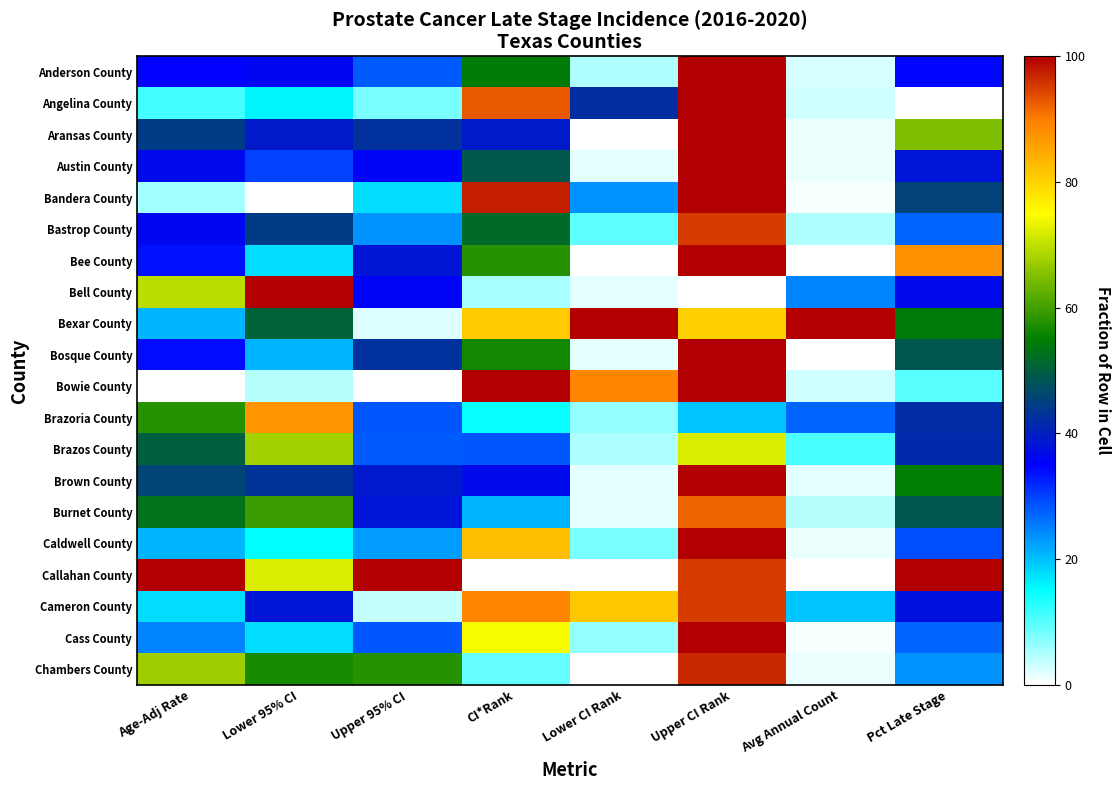

Reading left to right, extract all data points from this chart.

Anderson County: Age-Adj Rate=35.0	Lower 95% CI=36.1	Upper 95% CI=27.9	CI*Rank=54.5	Lower CI Rank=4.7	Upper CI Rank=100.0	Avg Annual Count=2.5	Pct Late Stage=34.4
Angelina County: Age-Adj Rate=11.2	Lower 95% CI=15.8	Upper 95% CI=8.2	CI*Rank=92.7	Lower CI Rank=42.2	Upper CI Rank=100.0	Avg Annual Count=3.1	Pct Late Stage=0.0
Aransas County: Age-Adj Rate=44.4	Lower 95% CI=39.2	Upper 95% CI=43.0	CI*Rank=39.1	Lower CI Rank=0.0	Upper CI Rank=100.0	Avg Annual Count=1.2	Pct Late Stage=65.1
Austin County: Age-Adj Rate=36.4	Lower 95% CI=29.7	Upper 95% CI=35.8	CI*Rank=49.1	Lower CI Rank=1.6	Upper CI Rank=100.0	Avg Annual Count=1.2	Pct Late Stage=38.3
Bandera County: Age-Adj Rate=5.6	Lower 95% CI=0.0	Upper 95% CI=17.9	CI*Rank=97.3	Lower CI Rank=23.4	Upper CI Rank=100.0	Avg Annual Count=0.6	Pct Late Stage=45.5
Bastrop County: Age-Adj Rate=36.0	Lower 95% CI=44.3	Upper 95% CI=23.8	CI*Rank=51.8	Lower CI Rank=9.4	Upper CI Rank=95.1	Avg Annual Count=5.0	Pct Late Stage=27.3
Bee County: Age-Adj Rate=33.6	Lower 95% CI=17.7	Upper 95% CI=38.6	CI*Rank=58.2	Lower CI Rank=0.0	Upper CI Rank=100.0	Avg Annual Count=0.0	Pct Late Stage=87.6
Bell County: Age-Adj Rate=69.6	Lower 95% CI=100.0	Upper 95% CI=35.5	CI*Rank=5.5	Lower CI Rank=1.6	Upper CI Rank=0.0	Avg Annual Count=24.8	Pct Late Stage=36.4
Bexar County: Age-Adj Rate=21.0	Lower 95% CI=50.6	Upper 95% CI=2.0	CI*Rank=80.9	Lower CI Rank=100.0	Upper CI Rank=80.3	Avg Annual Count=100.0	Pct Late Stage=54.1
Bosque County: Age-Adj Rate=34.1	Lower 95% CI=20.9	Upper 95% CI=43.0	CI*Rank=56.4	Lower CI Rank=1.6	Upper CI Rank=100.0	Avg Annual Count=0.0	Pct Late Stage=48.8
Bowie County: Age-Adj Rate=0.0	Lower 95% CI=4.4	Upper 95% CI=0.0	CI*Rank=100.0	Lower CI Rank=89.1	Upper CI Rank=100.0	Avg Annual Count=3.1	Pct Late Stage=10.0
Brazoria County: Age-Adj Rate=57.9	Lower 95% CI=87.3	Upper 95% CI=28.1	CI*Rank=14.5	Lower CI Rank=6.2	Upper CI Rank=19.7	Avg Annual Count=27.3	Pct Late Stage=42.1
Brazos County: Age-Adj Rate=50.0	Lower 95% CI=67.7	Upper 95% CI=27.9	CI*Rank=28.2	Lower CI Rank=4.7	Upper CI Rank=72.1	Avg Annual Count=10.6	Pct Late Stage=41.6
Brown County: Age-Adj Rate=45.8	Lower 95% CI=43.0	Upper 95% CI=38.9	CI*Rank=36.4	Lower CI Rank=1.6	Upper CI Rank=100.0	Avg Annual Count=1.9	Pct Late Stage=55.0
Burnet County: Age-Adj Rate=52.8	Lower 95% CI=59.5	Upper 95% CI=38.1	CI*Rank=20.9	Lower CI Rank=1.6	Upper CI Rank=91.8	Avg Annual Count=4.3	Pct Late Stage=48.8
Caldwell County: Age-Adj Rate=21.0	Lower 95% CI=15.2	Upper 95% CI=22.8	CI*Rank=82.7	Lower CI Rank=7.8	Upper CI Rank=100.0	Avg Annual Count=1.2	Pct Late Stage=29.2
Callahan County: Age-Adj Rate=100.0	Lower 95% CI=72.2	Upper 95% CI=100.0	CI*Rank=0.0	Lower CI Rank=0.0	Upper CI Rank=95.1	Avg Annual Count=0.0	Pct Late Stage=100.0
Cameron County: Age-Adj Rate=17.8	Lower 95% CI=38.0	Upper 95% CI=3.8	CI*Rank=89.1	Lower CI Rank=81.2	Upper CI Rank=95.1	Avg Annual Count=19.9	Pct Late Stage=37.8
Cass County: Age-Adj Rate=24.8	Lower 95% CI=17.7	Upper 95% CI=28.4	CI*Rank=74.5	Lower CI Rank=6.2	Upper CI Rank=100.0	Avg Annual Count=0.6	Pct Late Stage=27.3
Chambers County: Age-Adj Rate=67.3	Lower 95% CI=57.0	Upper 95% CI=58.1	CI*Rank=9.1	Lower CI Rank=0.0	Upper CI Rank=96.7	Avg Annual Count=1.2	Pct Late Stage=23.4